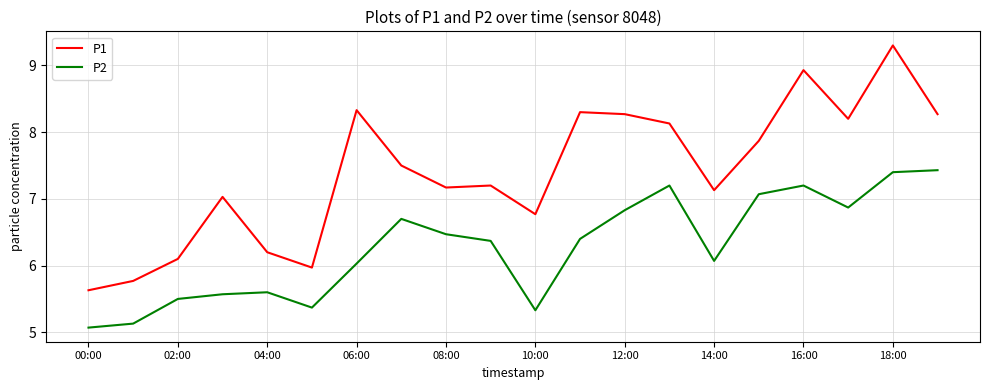

Which series has the widest spread of values?

P1